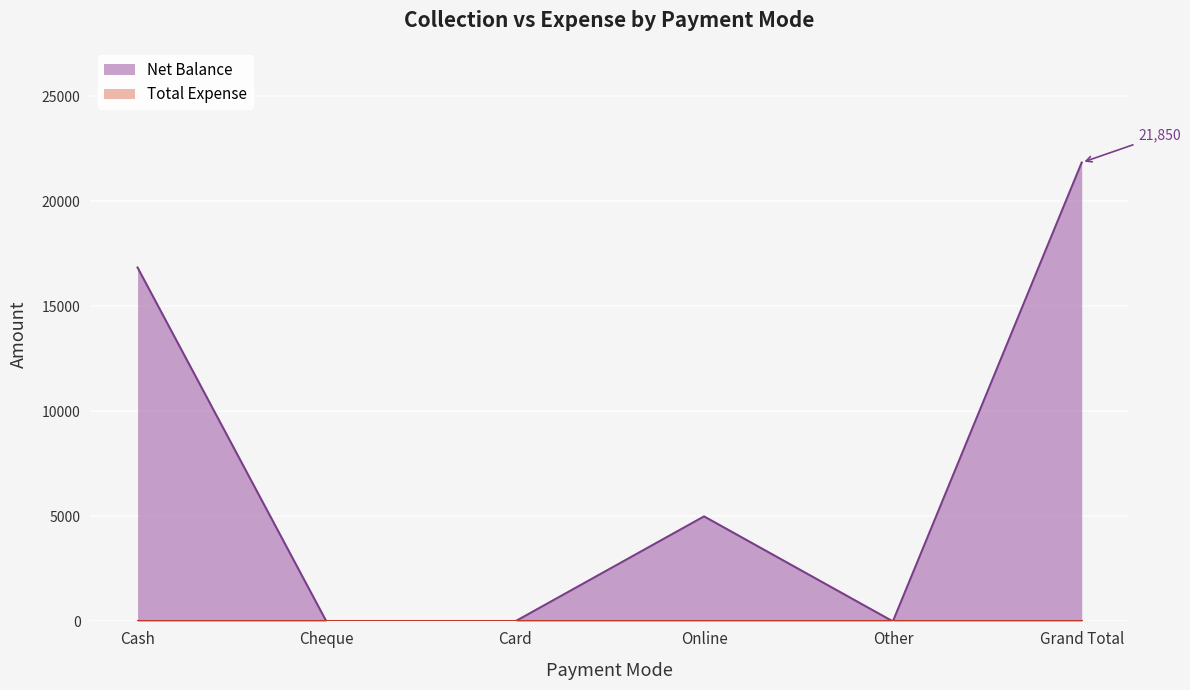

True or false: the data shows 0 at Cheque.

True